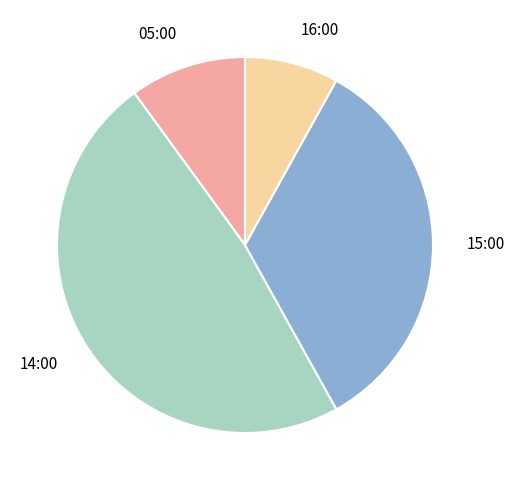

The 05:00 slice represents 10% of the pie. True or false?

True